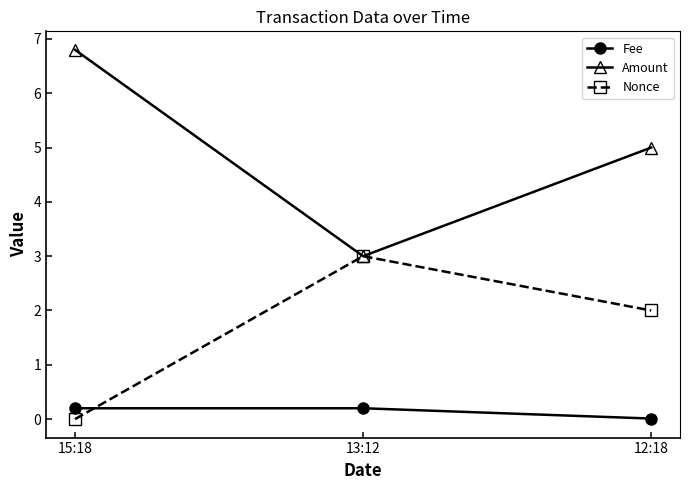

What is the difference between the maximum and minimum values in the Fee series?

0.2